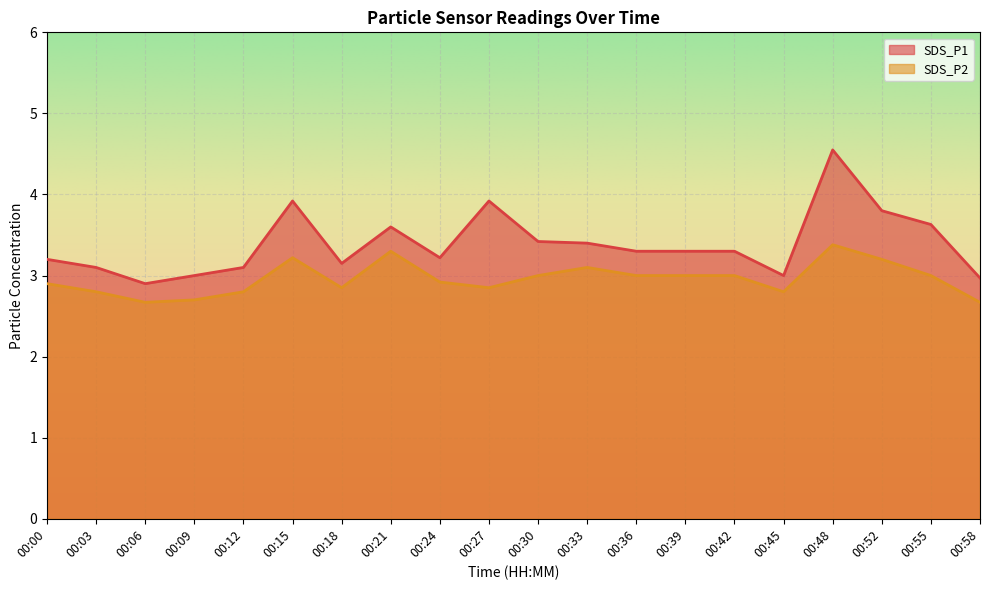

Reading left to right, extract all data points from this chart.

SDS_P1: 00:00=3.2	00:03=3.1	00:06=2.9	00:09=3.0	00:12=3.1	00:15=3.9	00:18=3.1	00:21=3.6	00:24=3.2	00:27=3.9	00:30=3.4	00:33=3.4	00:36=3.3	00:39=3.3	00:42=3.3	00:45=3.0	00:48=4.5	00:52=3.8	00:55=3.6	00:58=3.0
SDS_P2: 00:00=2.9	00:03=2.8	00:06=2.7	00:09=2.7	00:12=2.8	00:15=3.2	00:18=2.9	00:21=3.3	00:24=2.9	00:27=2.9	00:30=3.0	00:33=3.1	00:36=3.0	00:39=3.0	00:42=3.0	00:45=2.8	00:48=3.4	00:52=3.2	00:55=3.0	00:58=2.7